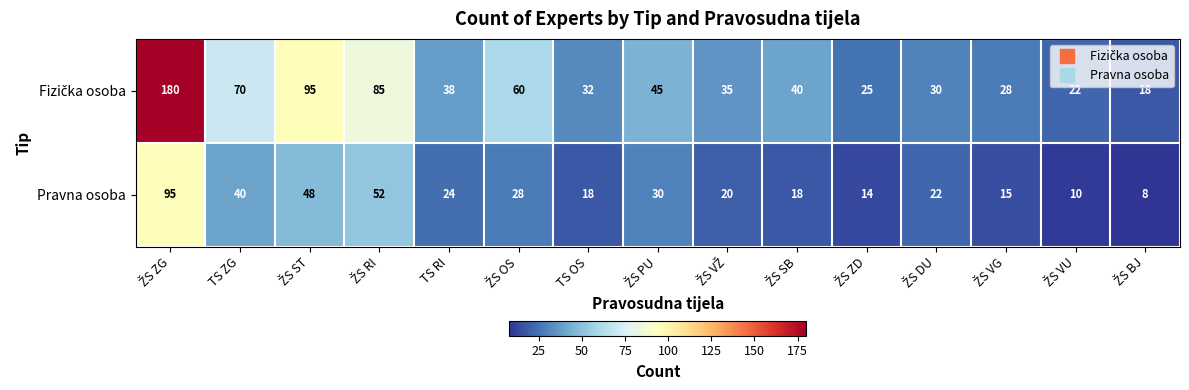

What is the total value across all series at TS RI?

62